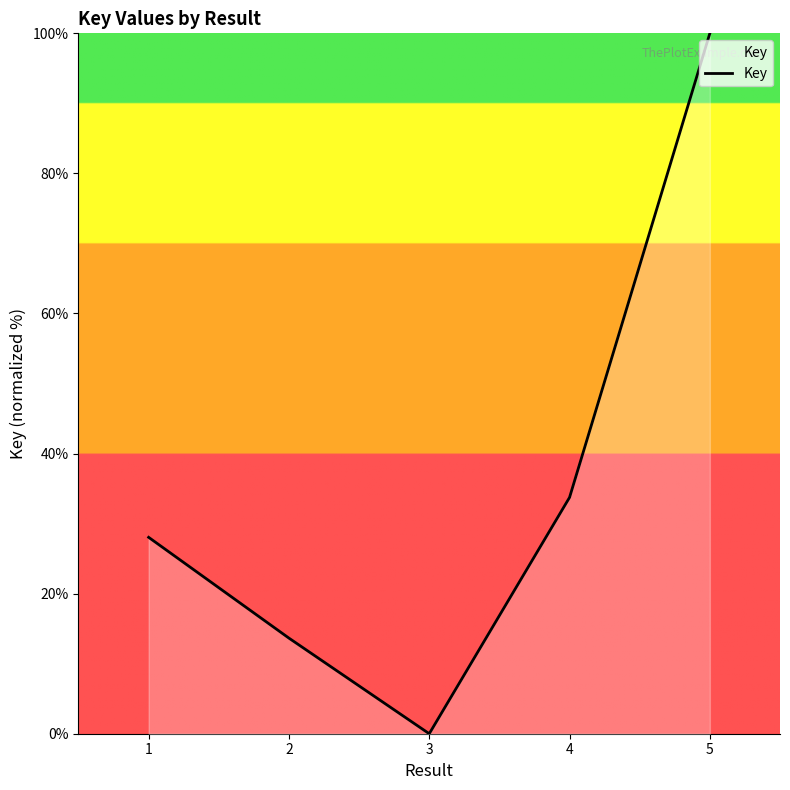

The value at 2 is 5.8. True or false?

False